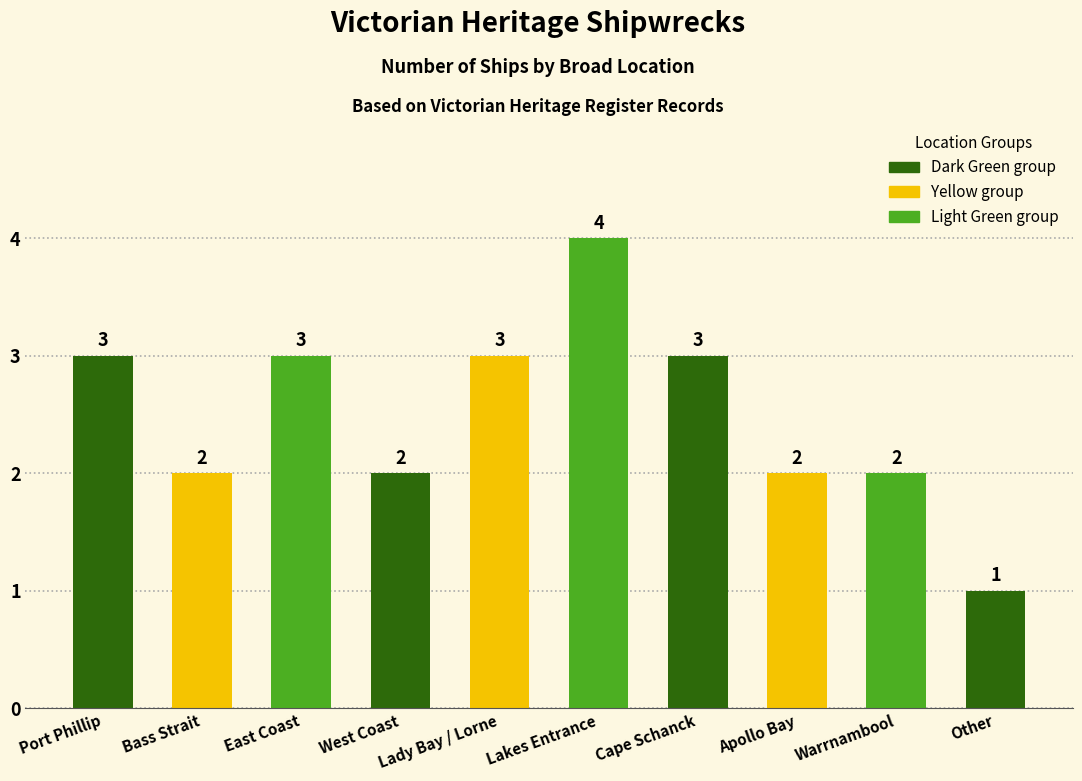

At which category does the chart reach its peak across all series?

Lakes Entrance